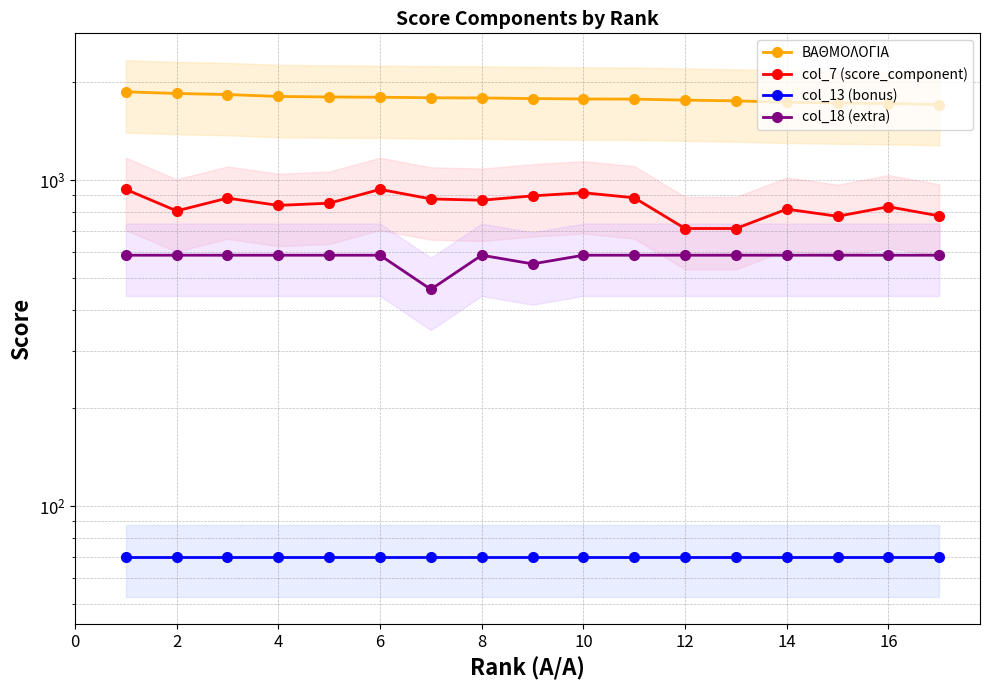

The col_18 (extra) series shows 588 at 2. True or false?

True